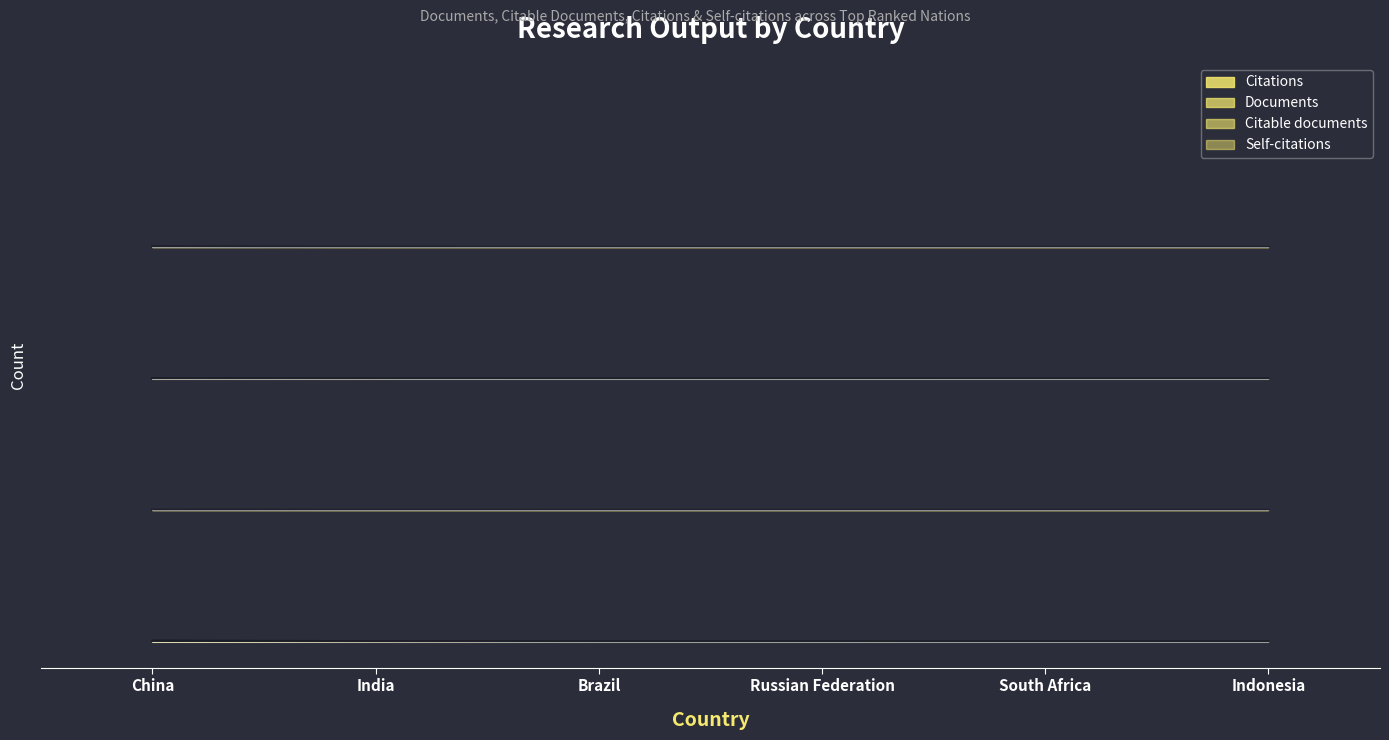

What is the sum of the Documents values at China and India?

500475.9